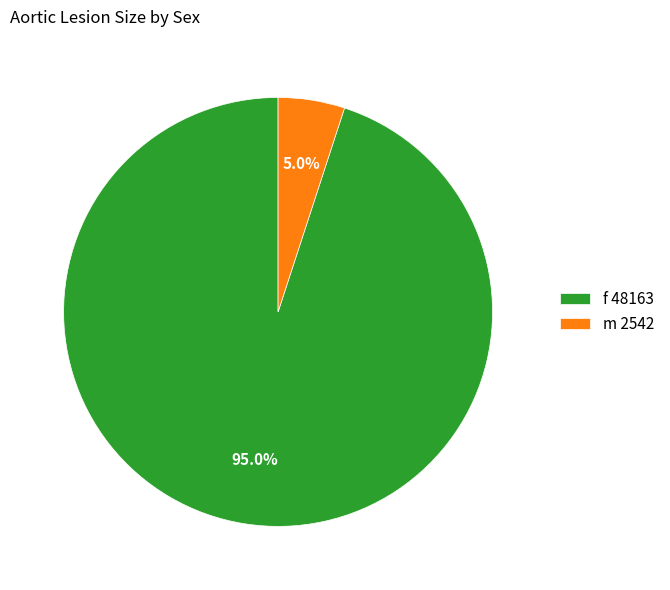

To the nearest percent, what is the difference between the largest and smallest slice percentages?

90%